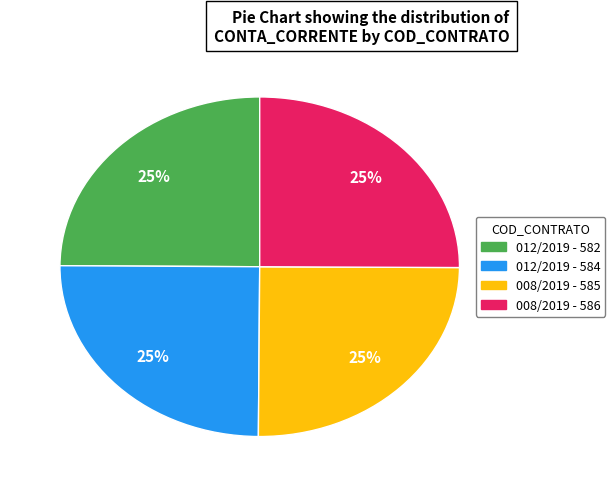

Approximately how many times larger is the value at 008/2019 - 585 compared to 012/2019 - 584?

1.0